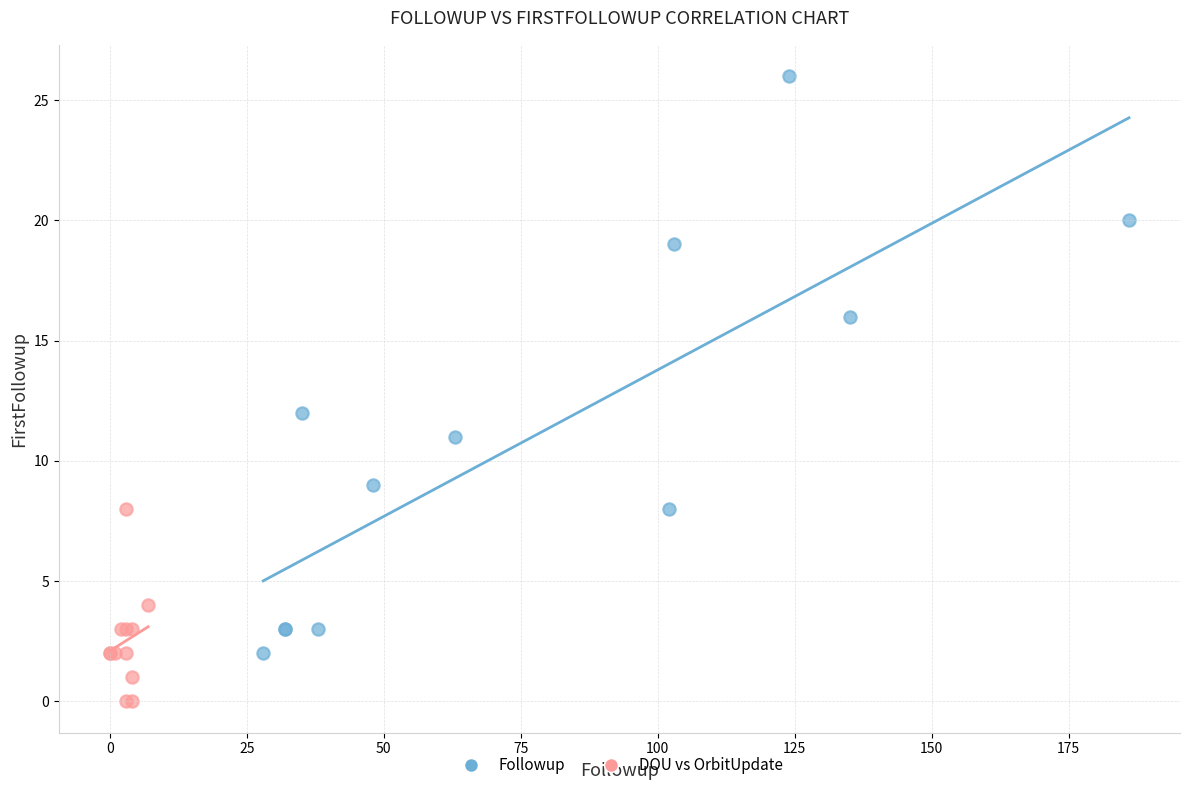

Which series contains the highest Y value?

Followup